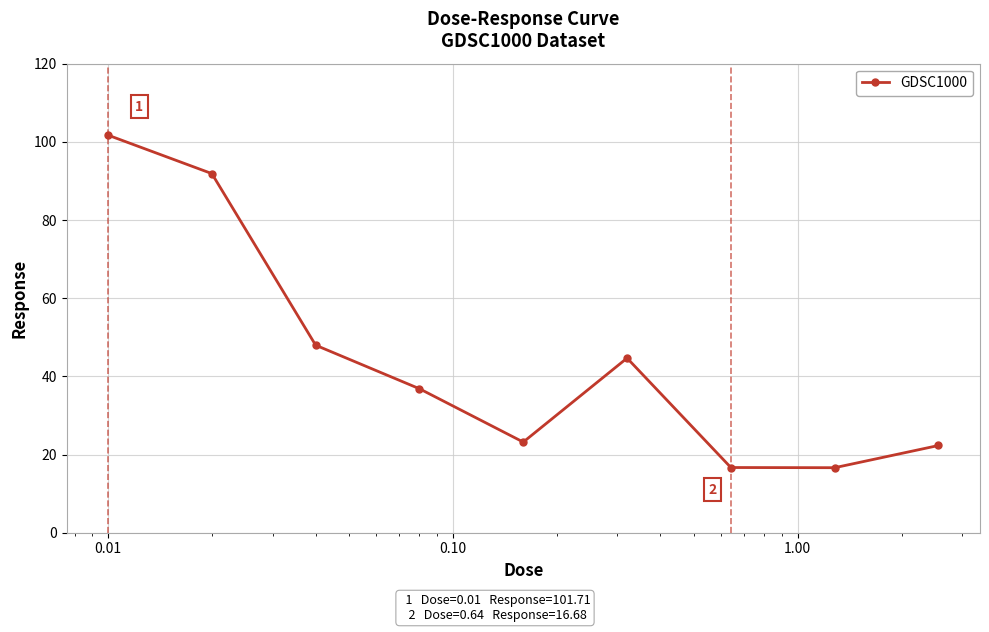

What is the sum of all values?

401.9